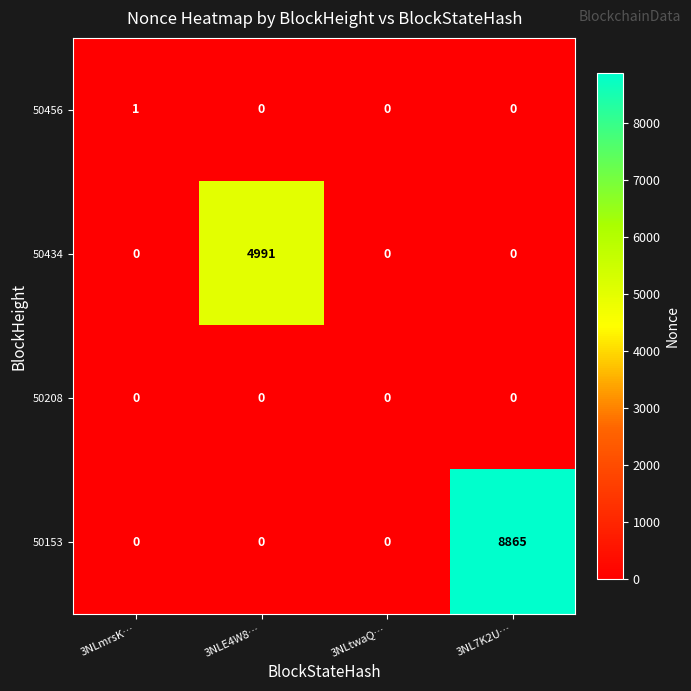

At how many categories does at least one series exceed 7368?

1